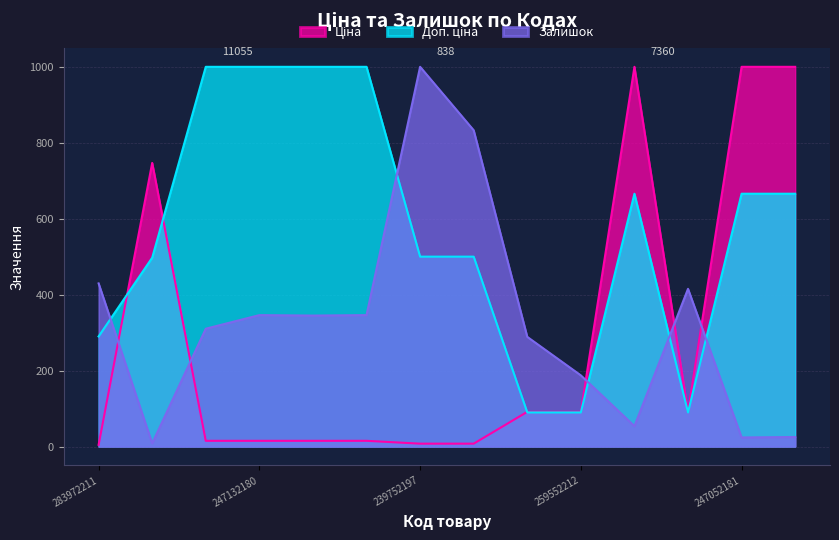

Does the chart display data point markers on the line(s)?

No